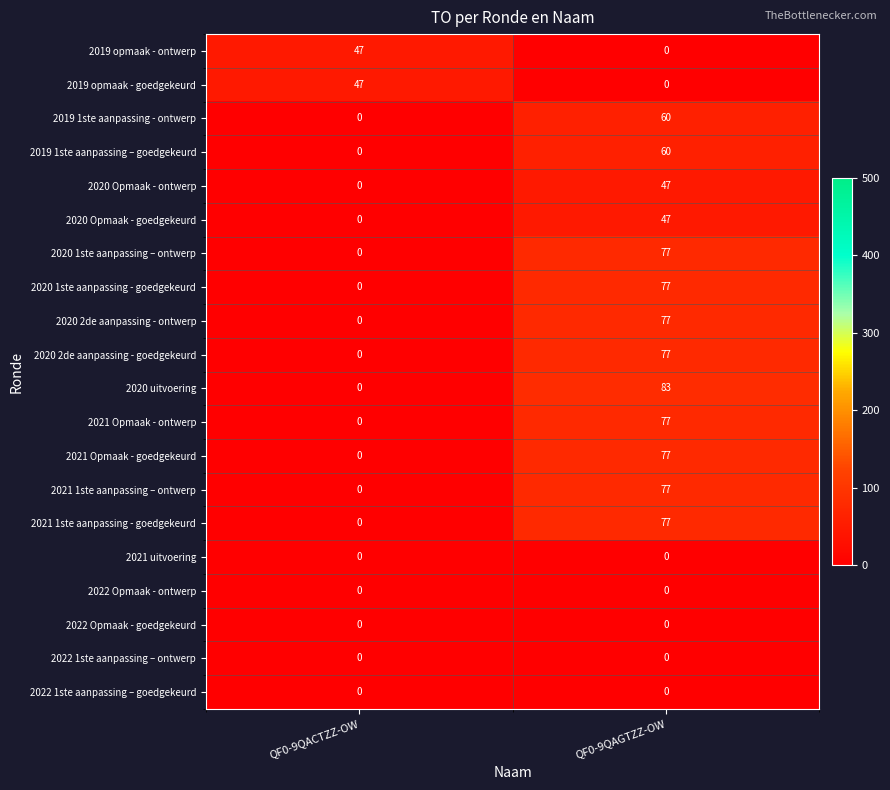

What is the average value of the 2020 Opmaak - ontwerp series?

24